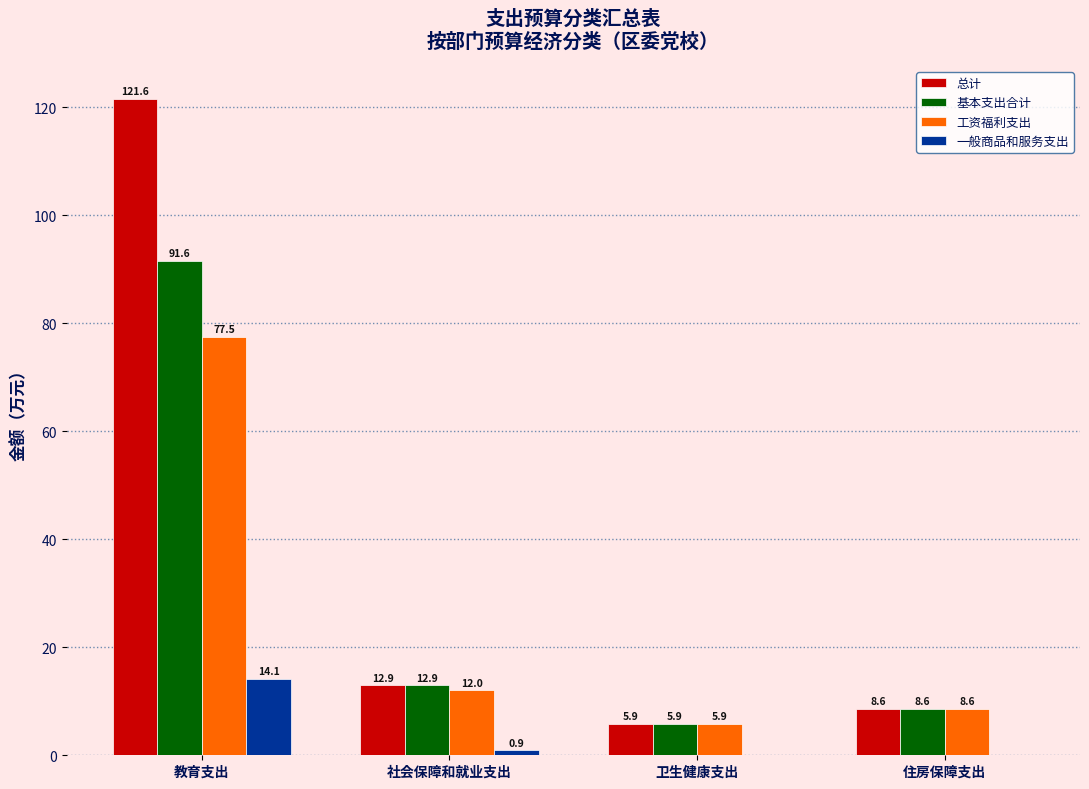

Reading left to right, list all the values displayed in this chart.

总计: 教育支出=121.6	社会保障和就业支出=12.9	卫生健康支出=5.9	住房保障支出=8.6
基本支出合计: 教育支出=91.6	社会保障和就业支出=12.9	卫生健康支出=5.9	住房保障支出=8.6
工资福利支出: 教育支出=77.5	社会保障和就业支出=12.0	卫生健康支出=5.9	住房保障支出=8.6
一般商品和服务支出: 教育支出=14.1	社会保障和就业支出=0.9	卫生健康支出=0.0	住房保障支出=0.0